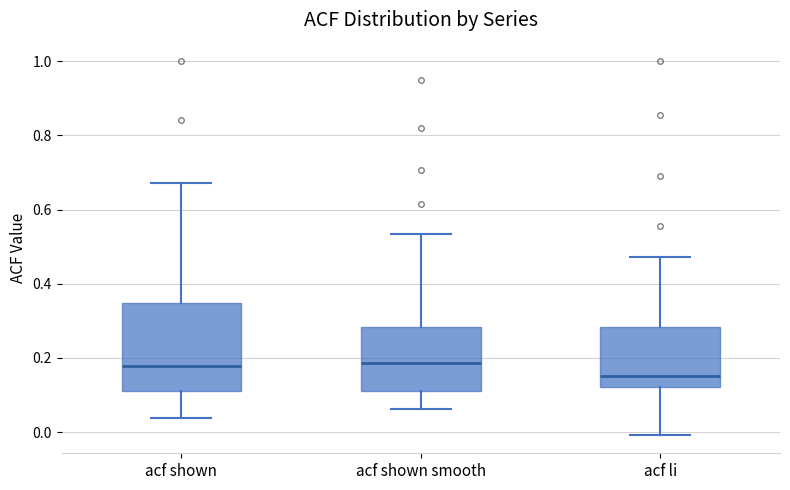

Reading left to right, transcribe this box plot: for each box, give where its median line is, the range the box spans, and where its two whiskers end, as read against the y-axis. The values are not printed on the chart, so give them approximately, as read against the axis.

acf shown: median 0.18, box 0.12 to 0.34, whiskers 0.04 to 0.68
acf shown smooth: median 0.18, box 0.10 to 0.28, whiskers 0.06 to 0.54
acf li: median 0.16, box 0.12 to 0.28, whiskers 0.00 to 0.48